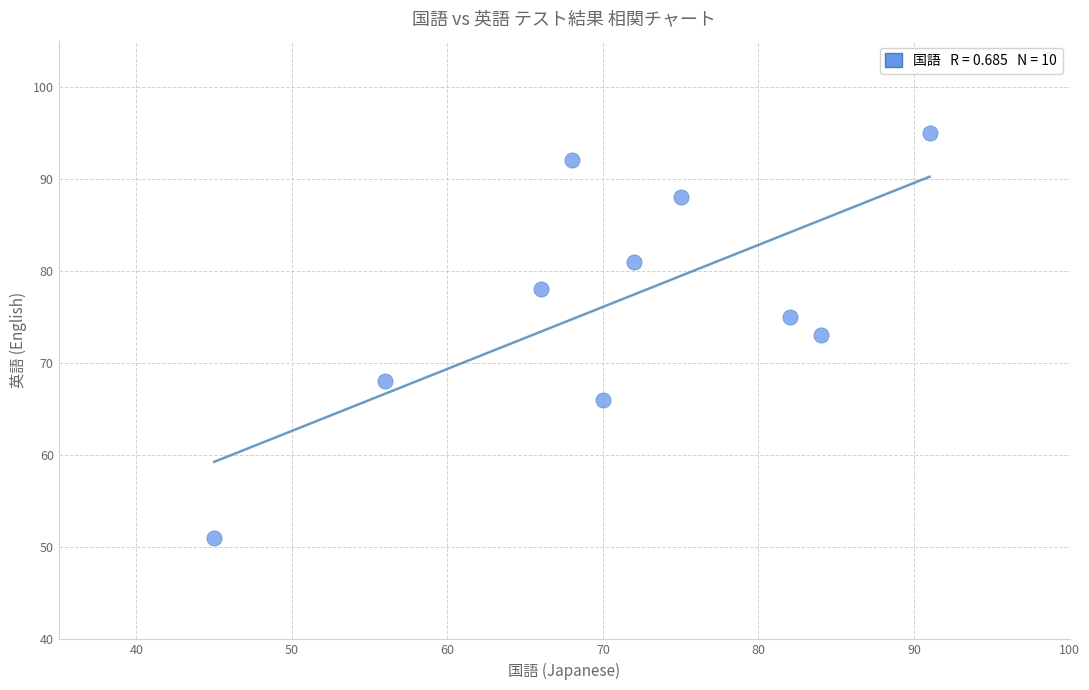

What is the average Y value?

77